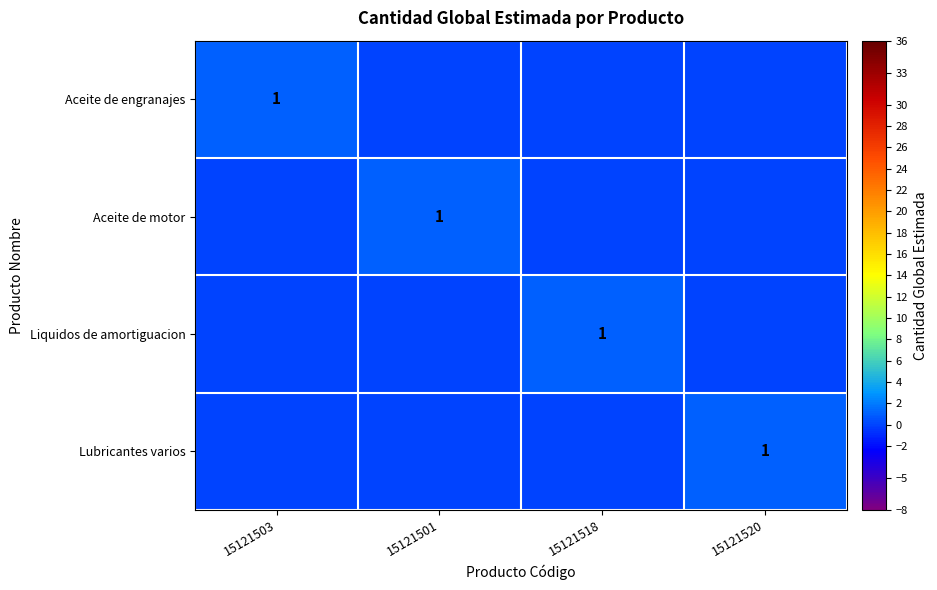

How many distinct data groups are displayed?

4